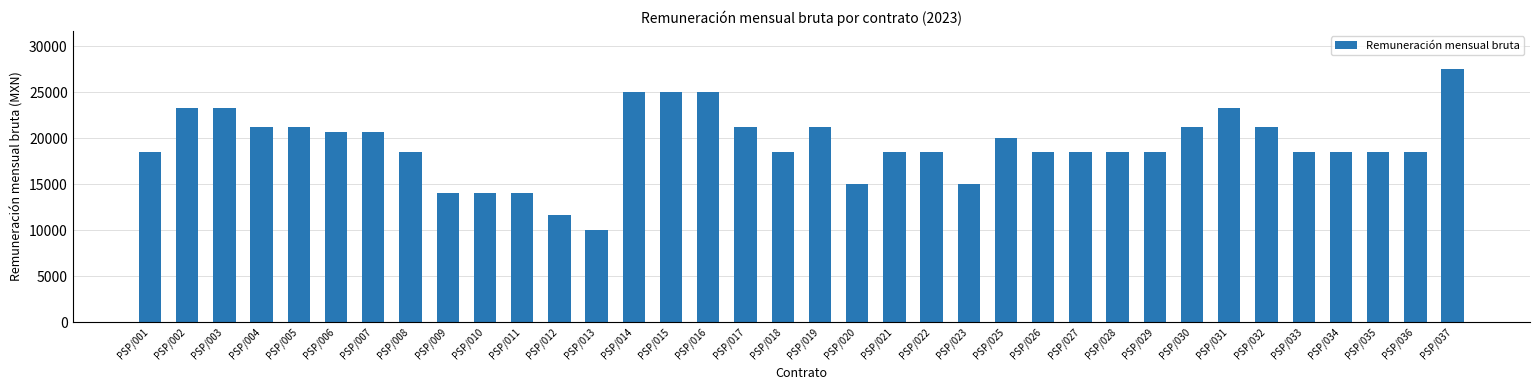

Between PSP/037 and PSP/035, which is larger?

PSP/037